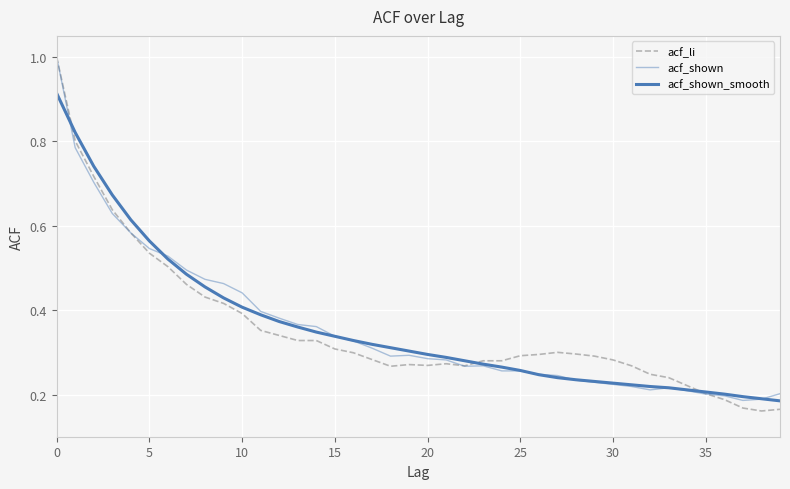

After their last crossing, which series has the higher values: acf_shown_smooth or acf_li?

acf_shown_smooth